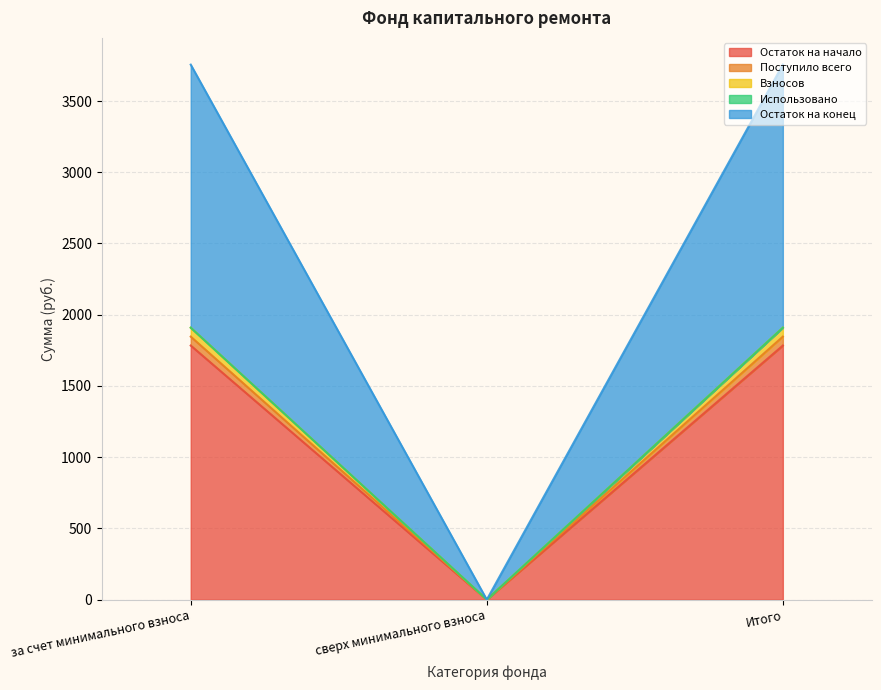

Rank the categories by Остаток на конец value from lowest to highest.

сверх минимального взноса, за счет минимального взноса, Итого